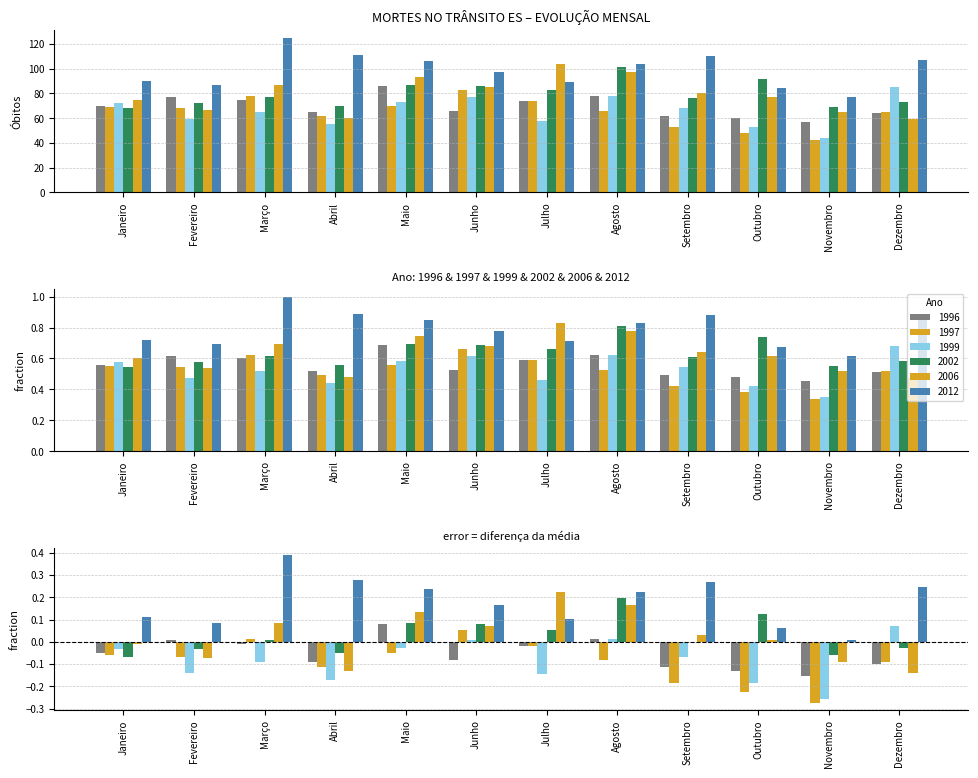

The value of 2006 at Fevereiro is 67. True or false?

True